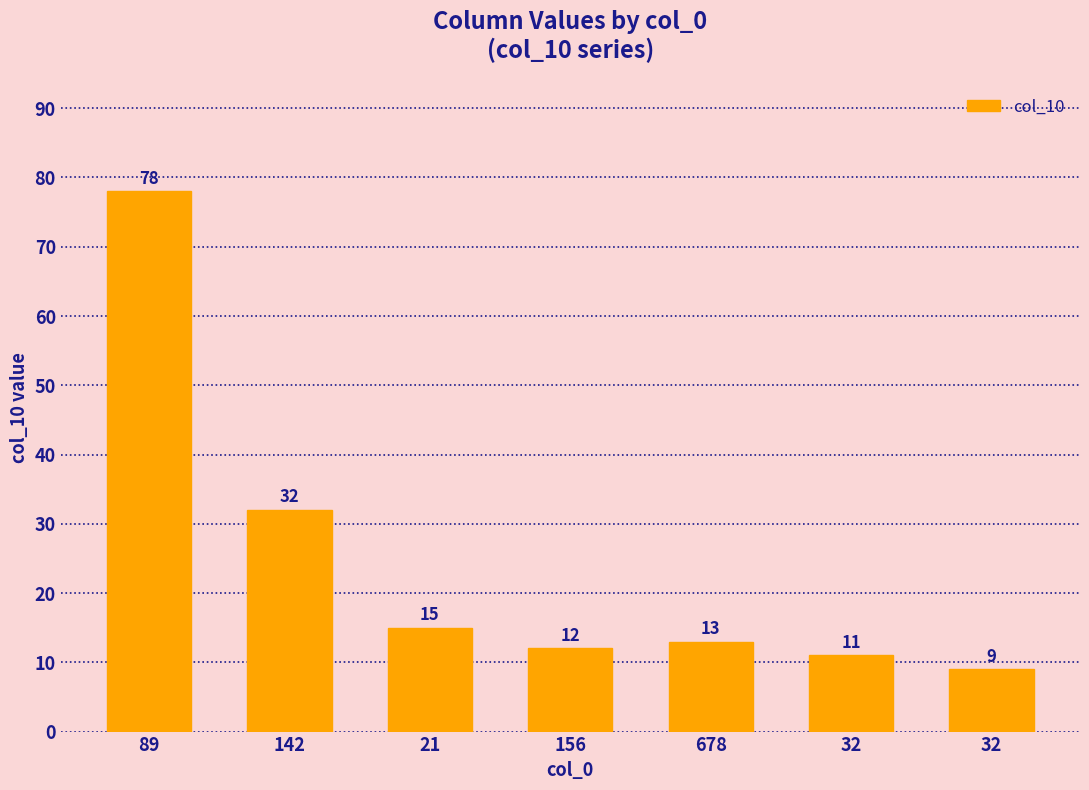

Which has a higher value, 32 or 678?

678